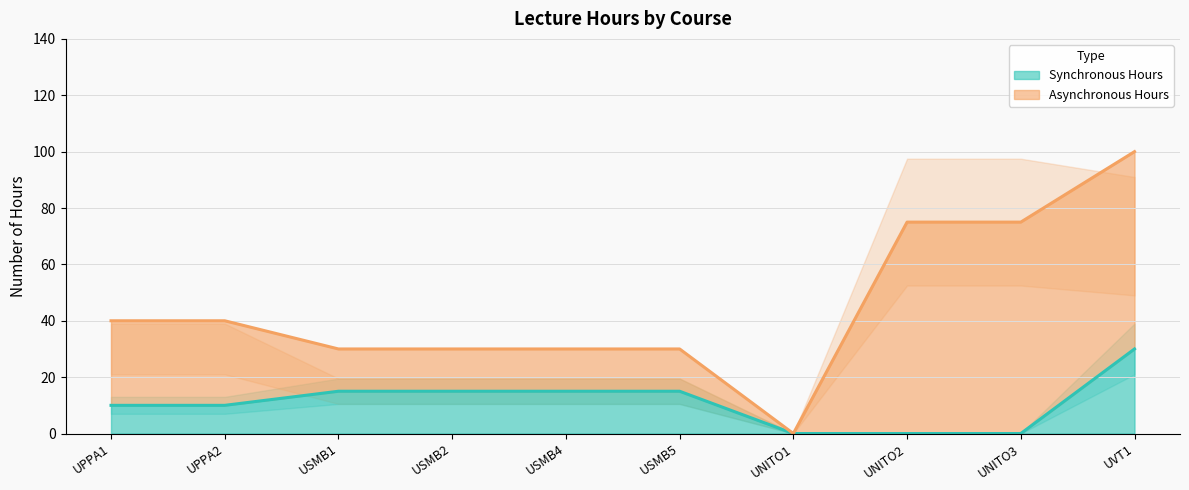

What is the highest value of the Synchronous Hours series?

30